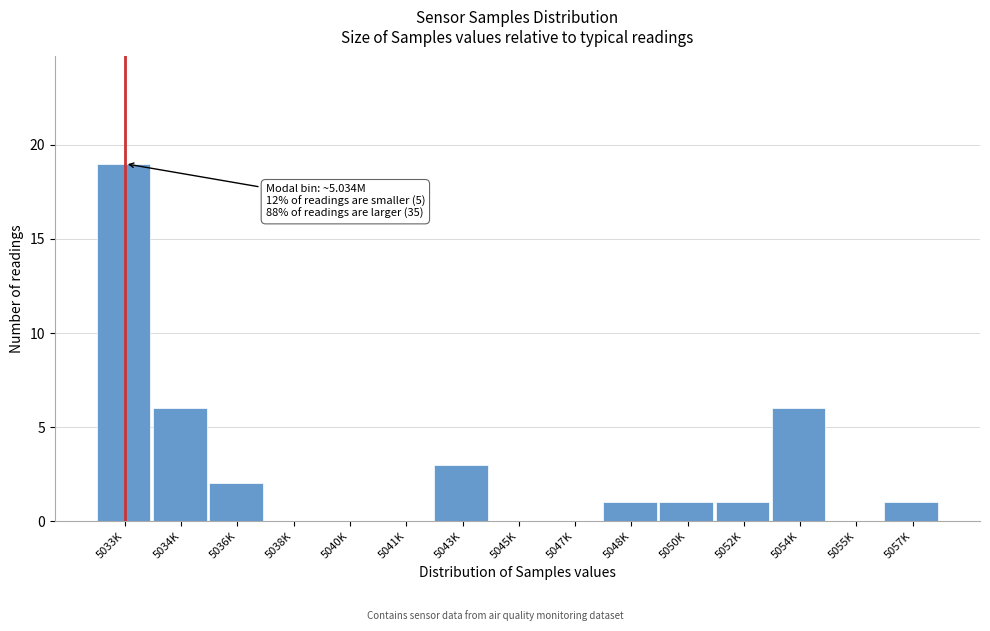

Reading right to left, list all the values displayed in this chart.

5057K=1	5055K=0	5054K=6	5052K=1	5050K=1	5048K=1	5047K=0	5045K=0	5043K=3	5041K=0	5040K=0	5038K=0	5036K=2	5034K=6	5033K=19